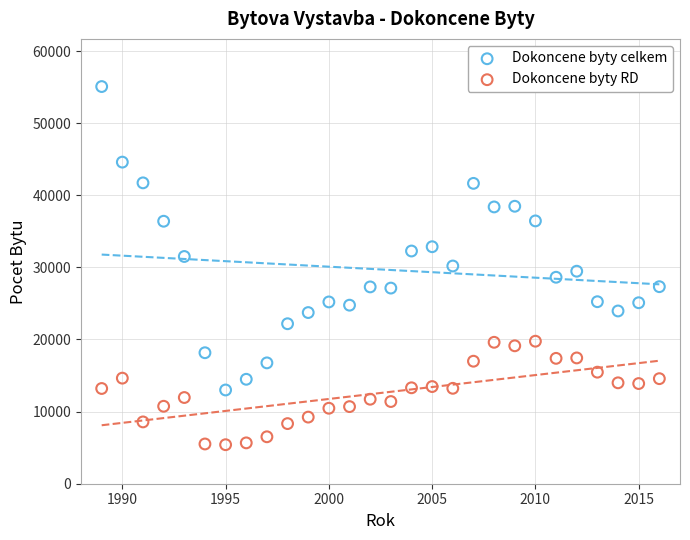

Which series contains the lowest Y value?

Dokoncene byty RD